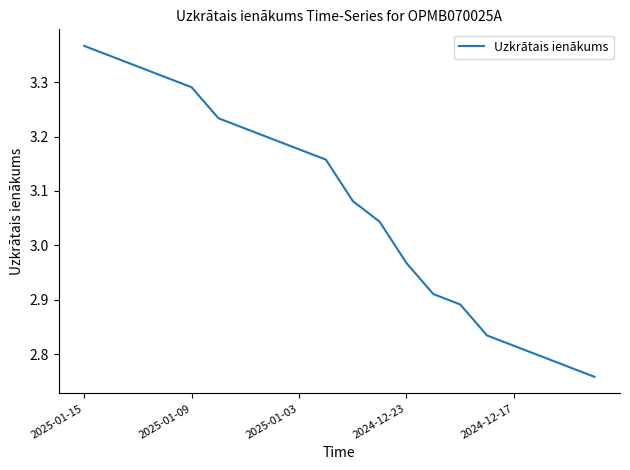

What is the difference between the maximum and minimum values?

0.6